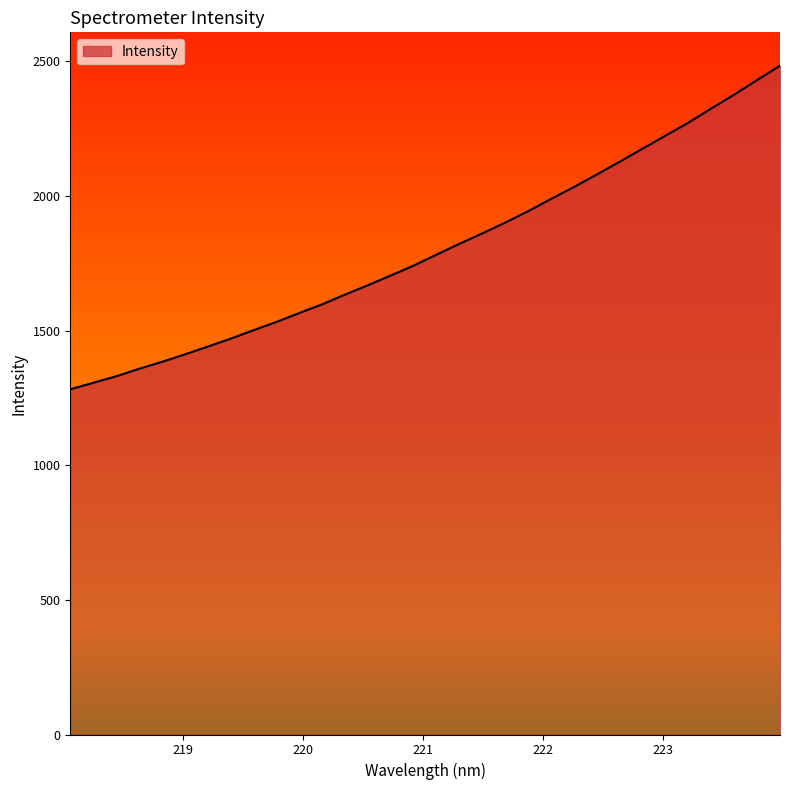

What is the difference between the maximum and minimum values?

1201.6